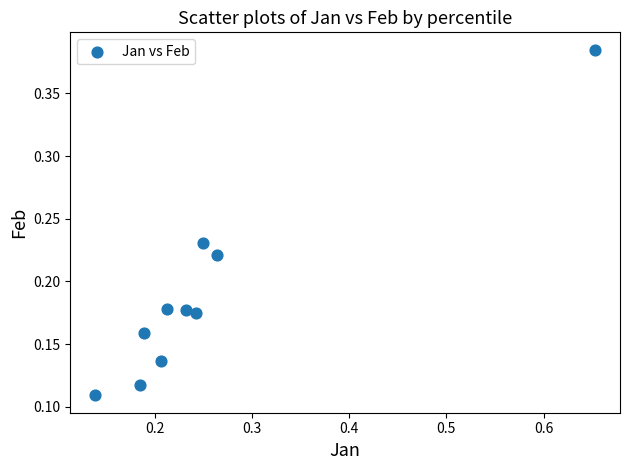

What is the range of Y values (max minus min)?

0.3